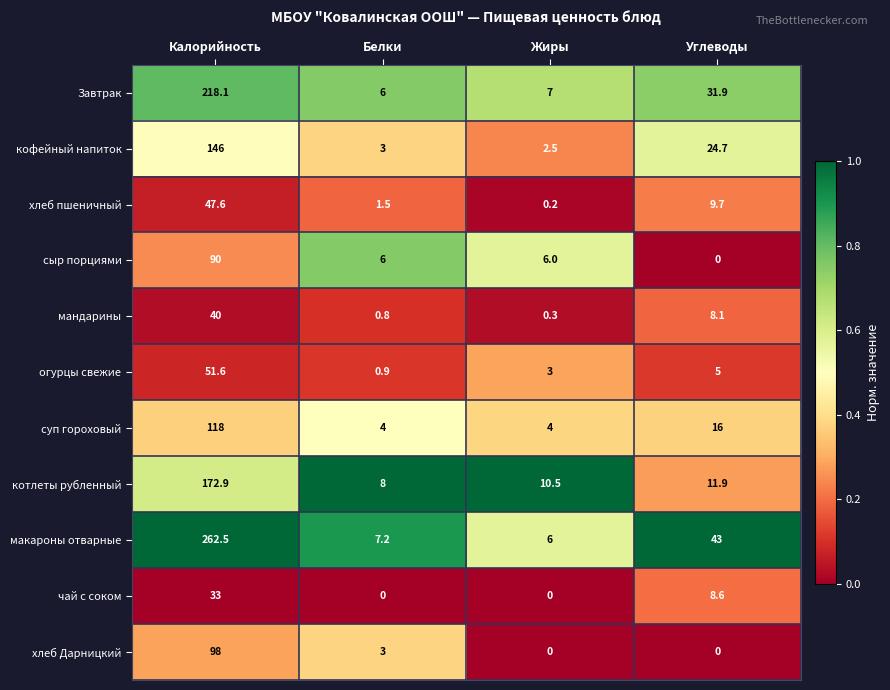

Which series has the largest total across all categories?

макароны отварные